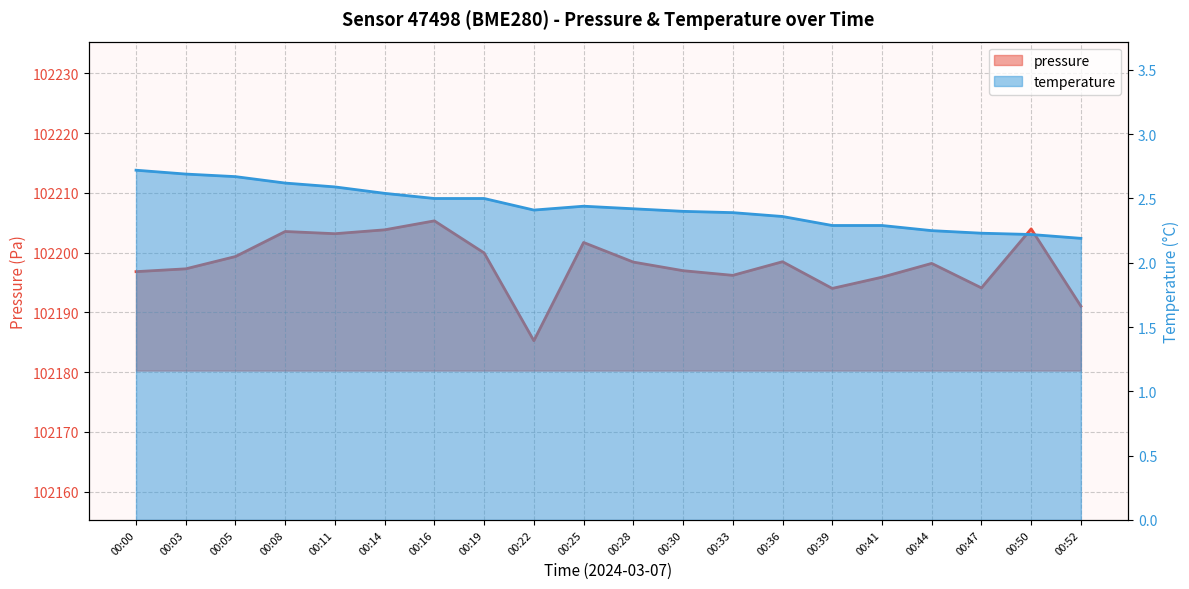

What is the greatest value displayed?

102205.3